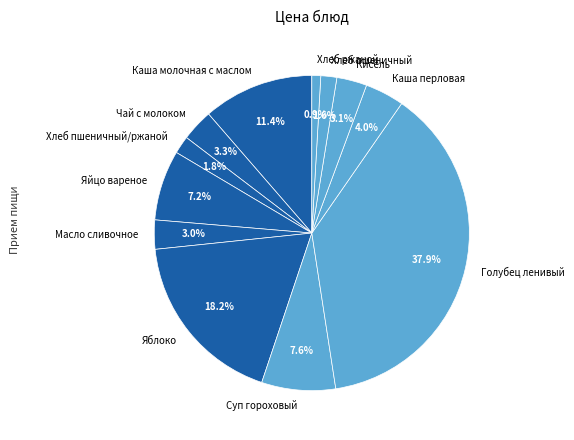

What is the smallest slice in the pie chart?

Хлеб ржаной